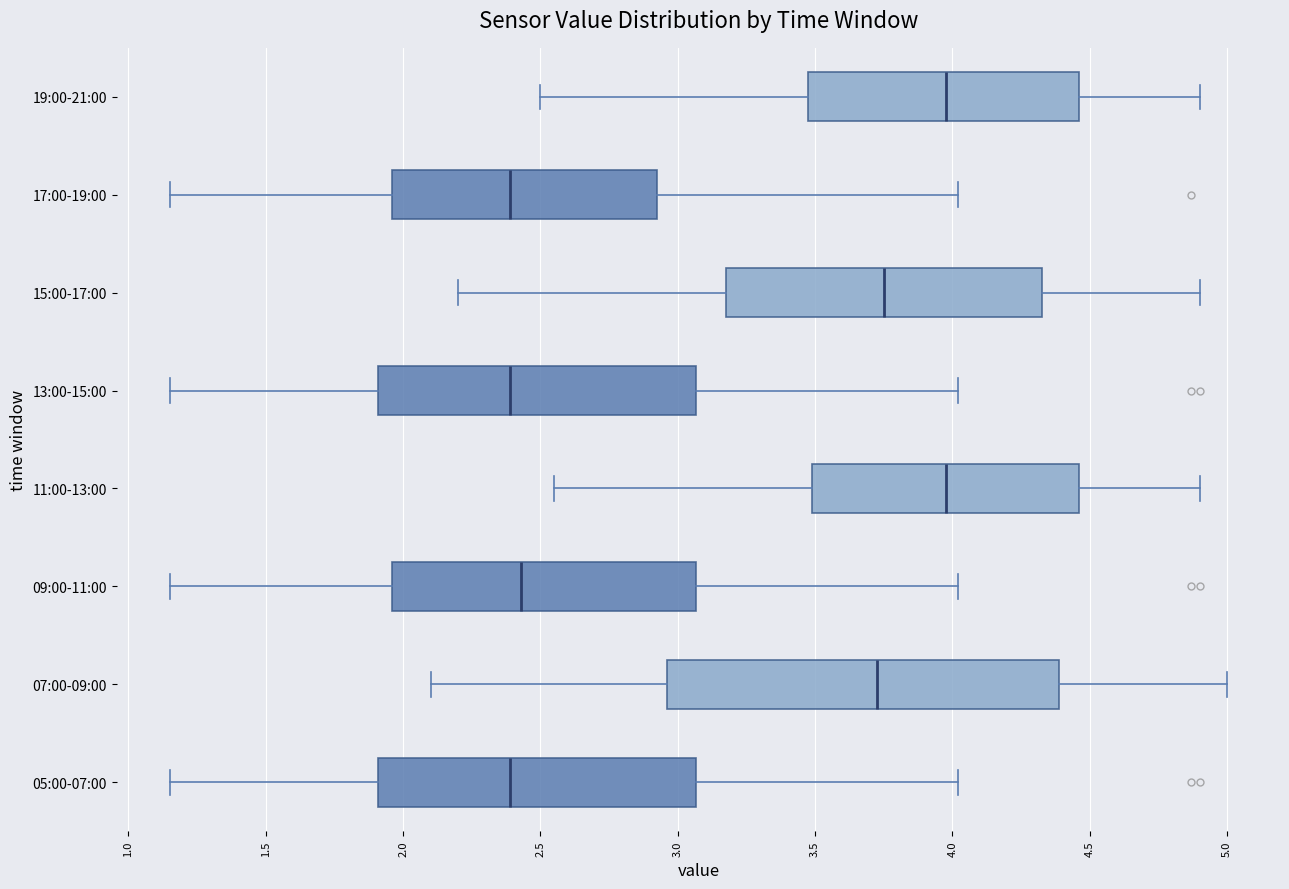

Comparing the boxes themselves (not the whiskers), which one is the widest?

07:00-09:00